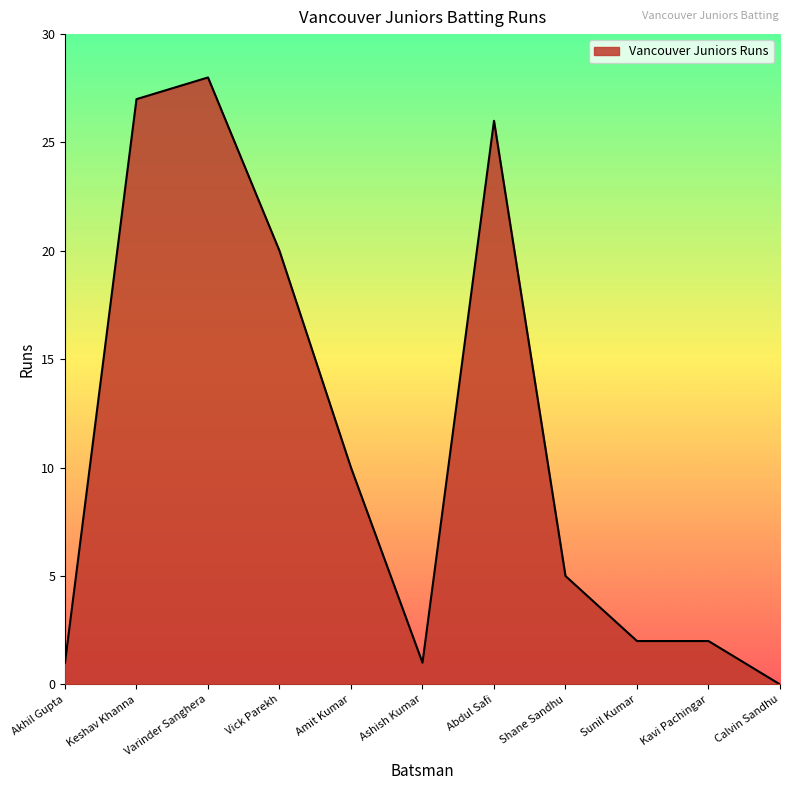

Which label corresponds to the smallest value in the chart?

Calvin Sandhu